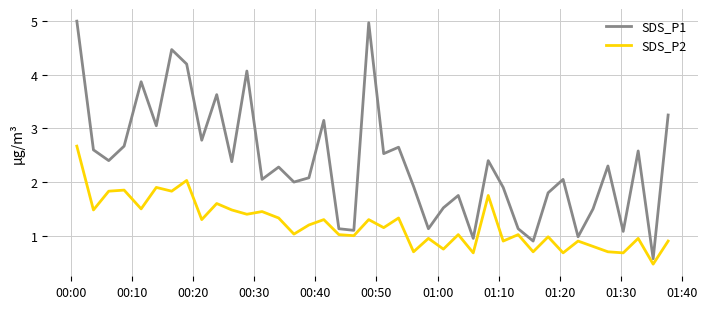

True or false: SDS_P2 and SDS_P1 cross at least once.

False